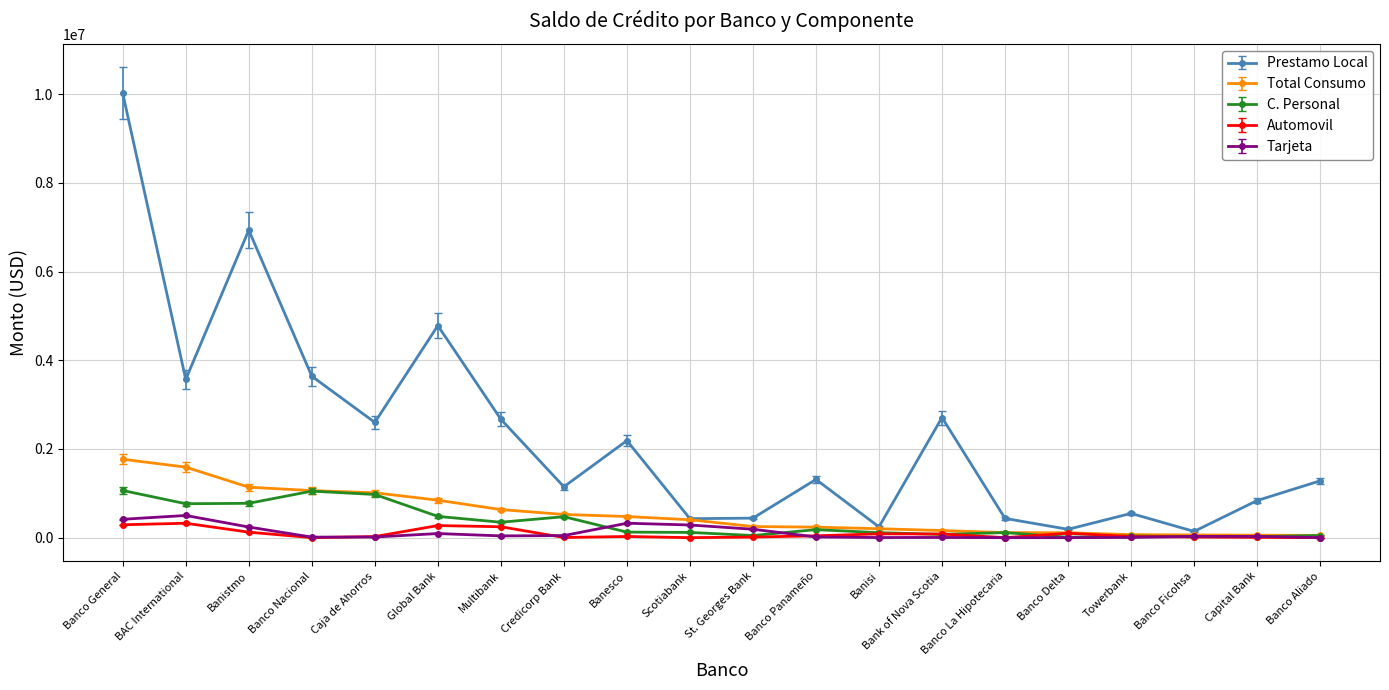

What is the value of the Total Consumo point at the 4th from the left?

1061172.7